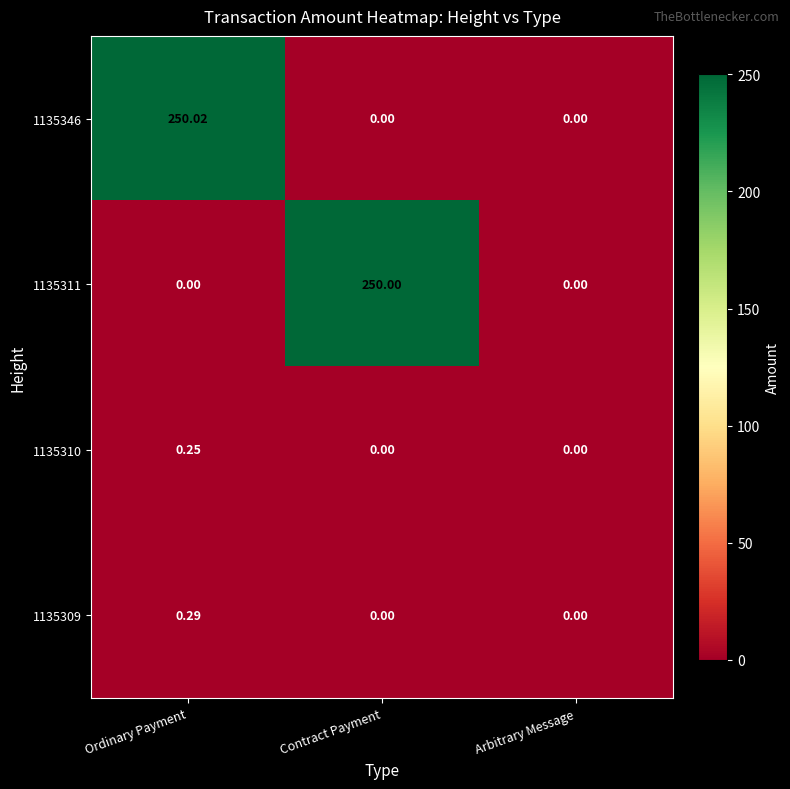

At which category is the sum across all series the highest?

Ordinary Payment